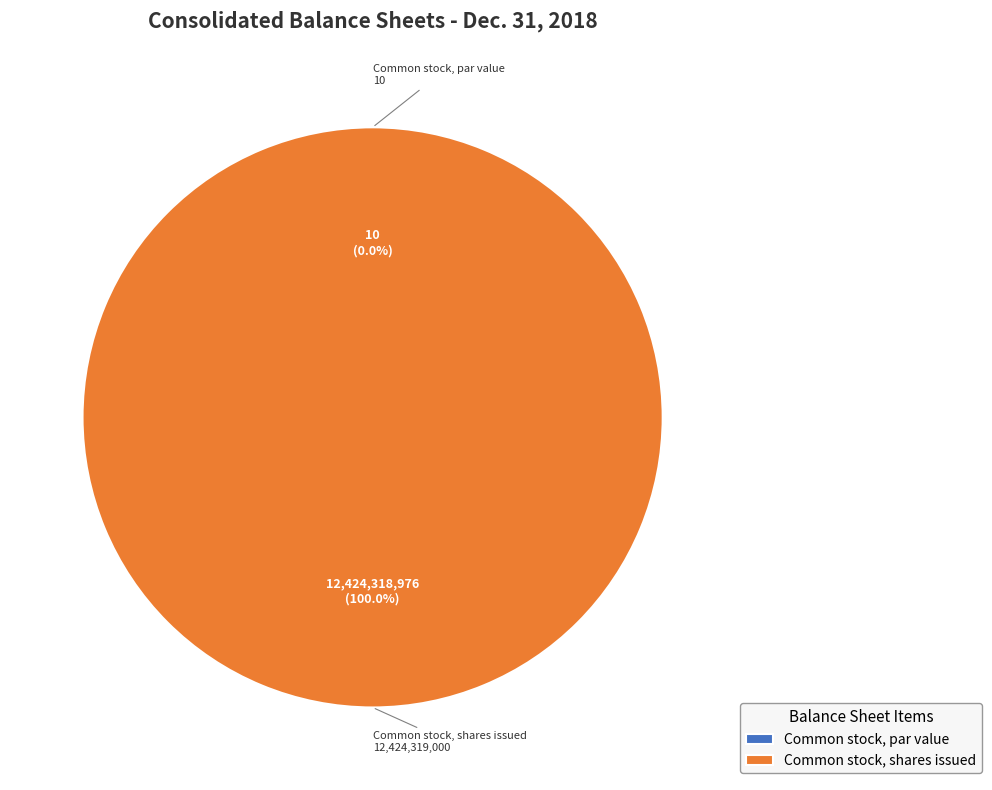

Rank the categories by value from lowest to highest.

Common stock, par value, Common stock, shares issued